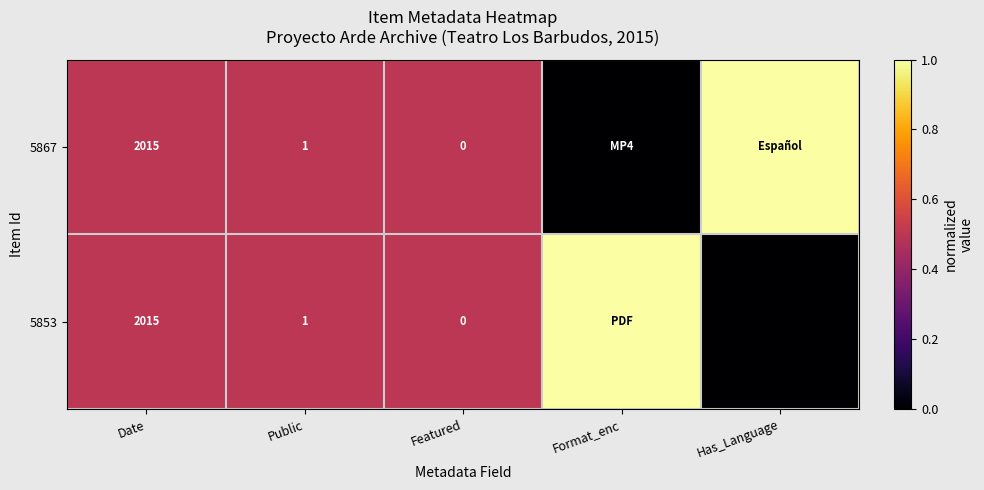

What is the sum of the 5853 values at Date and Featured?

2015